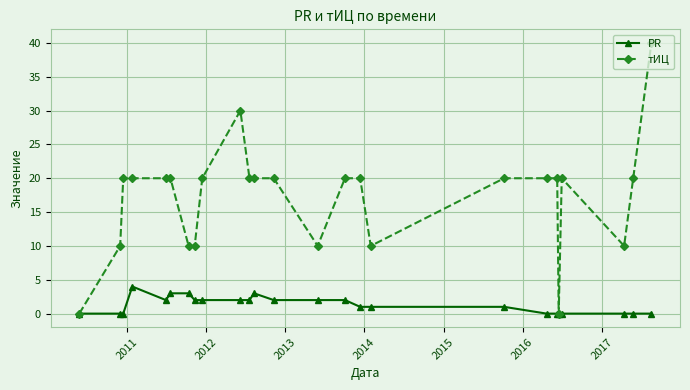

Which series has the largest total across all categories?

тИЦ